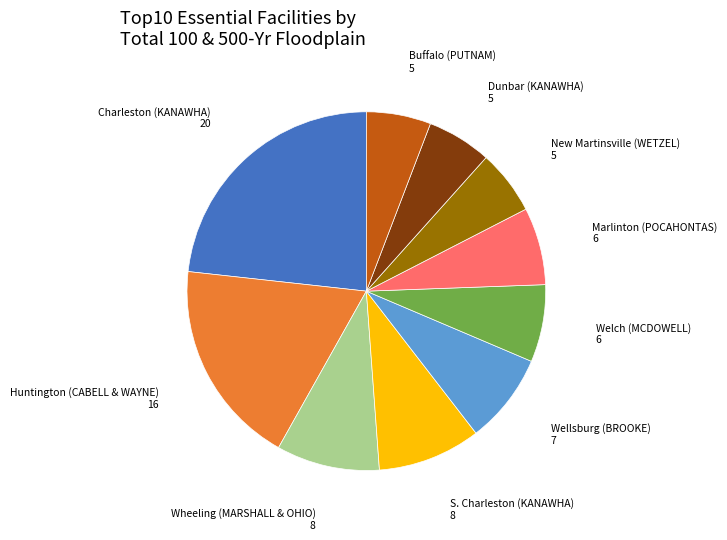

Is there any slice that represents more than half of the pie?

No